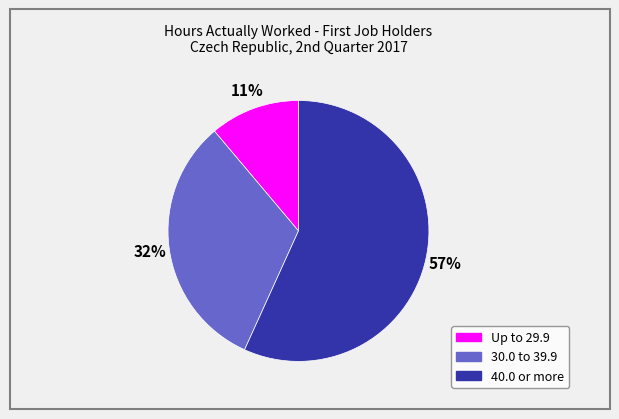

How many segments does this pie chart have?

3